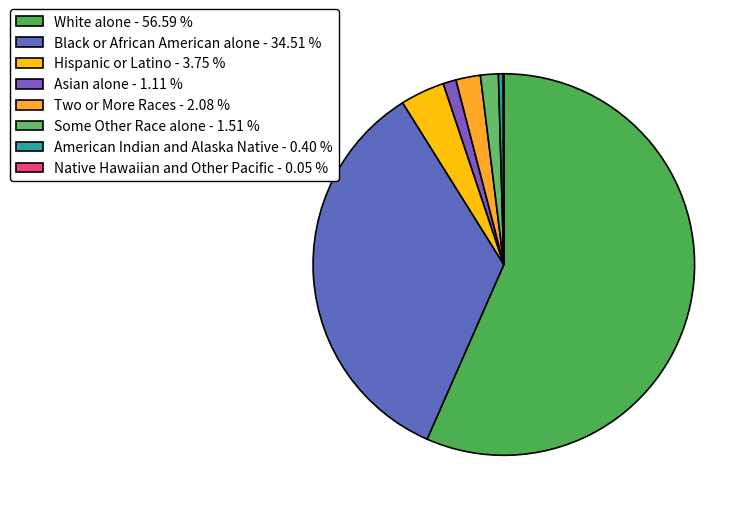

Which has a higher value, Asian alone or White alone?

White alone